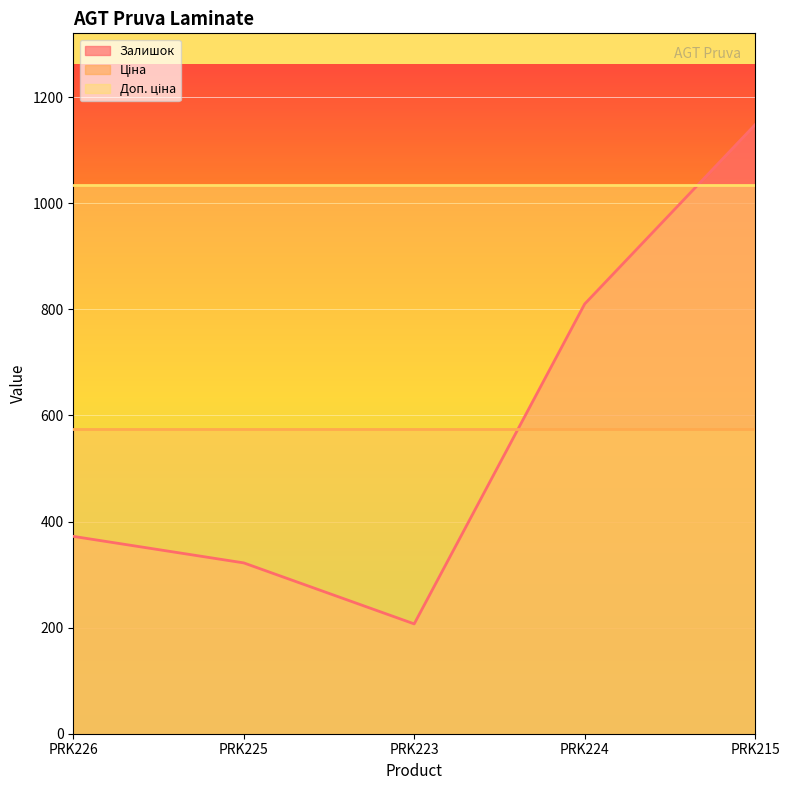

Is it true that Залишок equals 174.9 at PRK225?

False